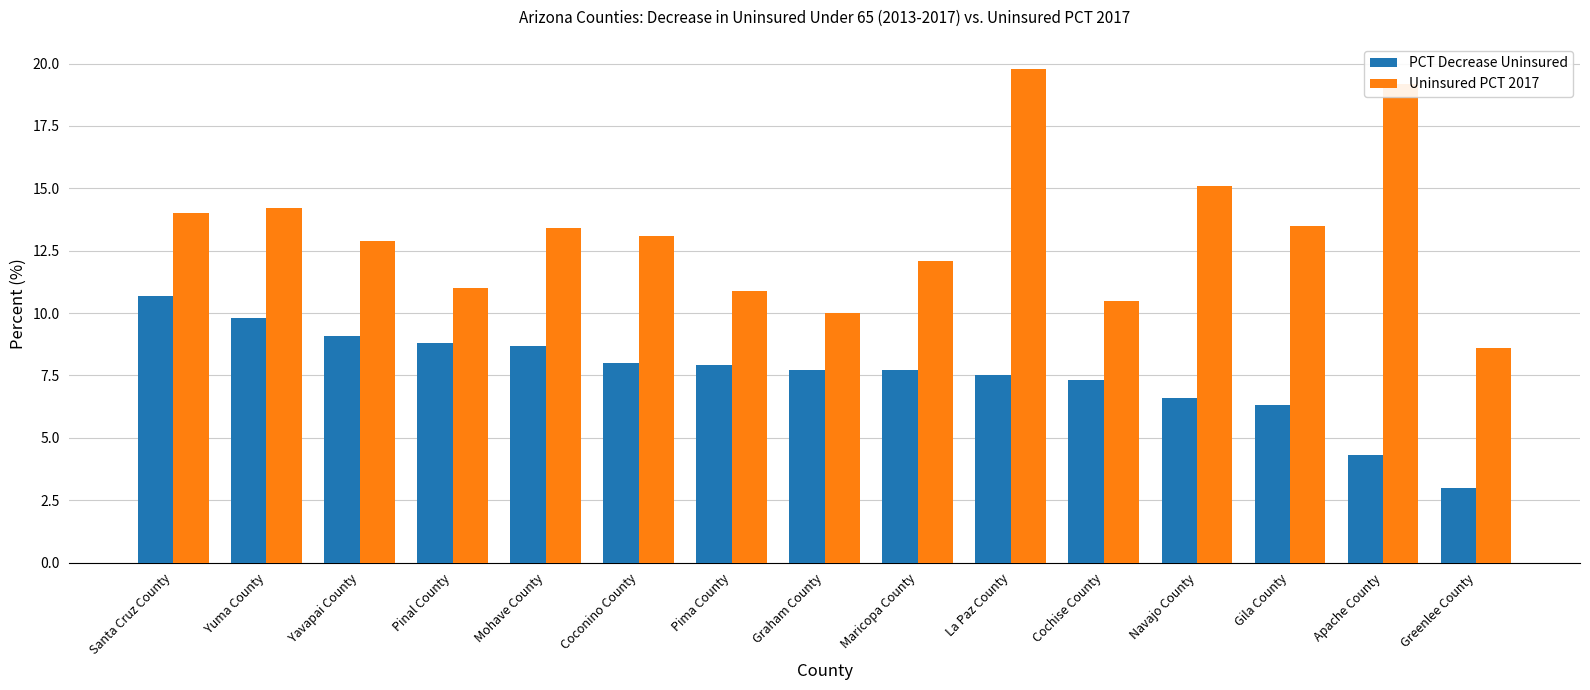

What is the value of the Uninsured PCT 2017 bar at the 14th from the left?

19.2